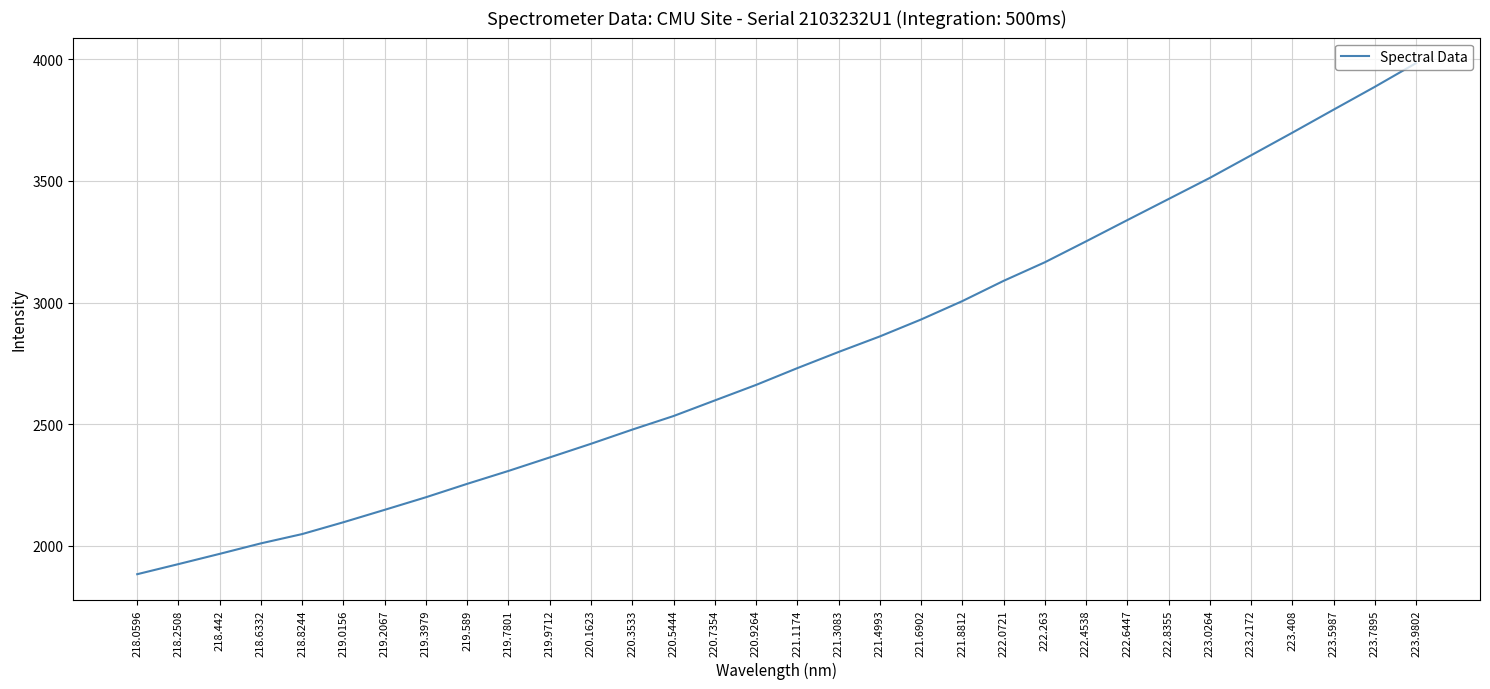

Rank the categories by value from lowest to highest.

218.0596, 218.2508, 218.442, 218.6332, 218.8244, 219.0156, 219.2067, 219.3979, 219.589, 219.7801, 219.9712, 220.1623, 220.3533, 220.5444, 220.7354, 220.9264, 221.1174, 221.3083, 221.4993, 221.6902, 221.8812, 222.0721, 222.263, 222.4538, 222.6447, 222.8355, 223.0264, 223.2172, 223.408, 223.5987, 223.7895, 223.9802